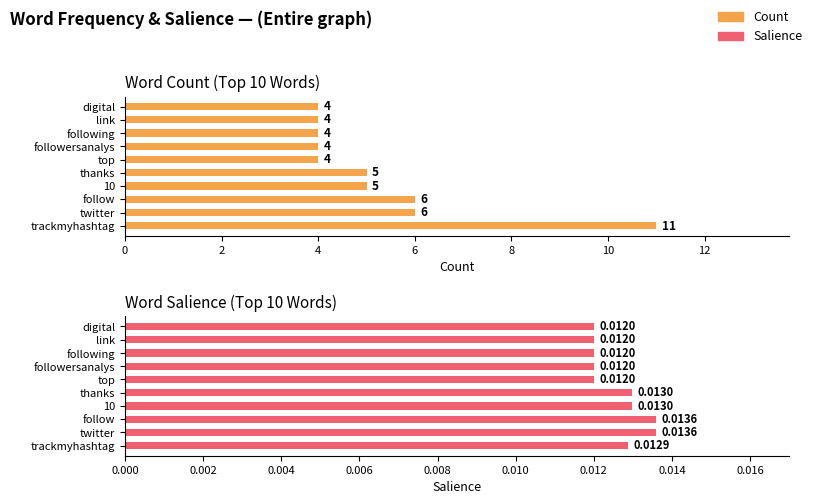

Count the Salience values in the range 0 to 1.

10